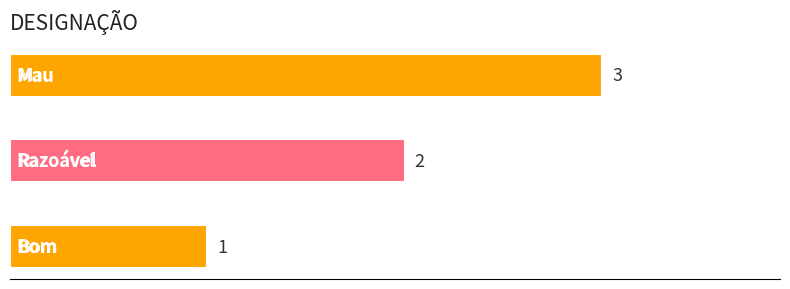

How many values are between 1 and 3?

3